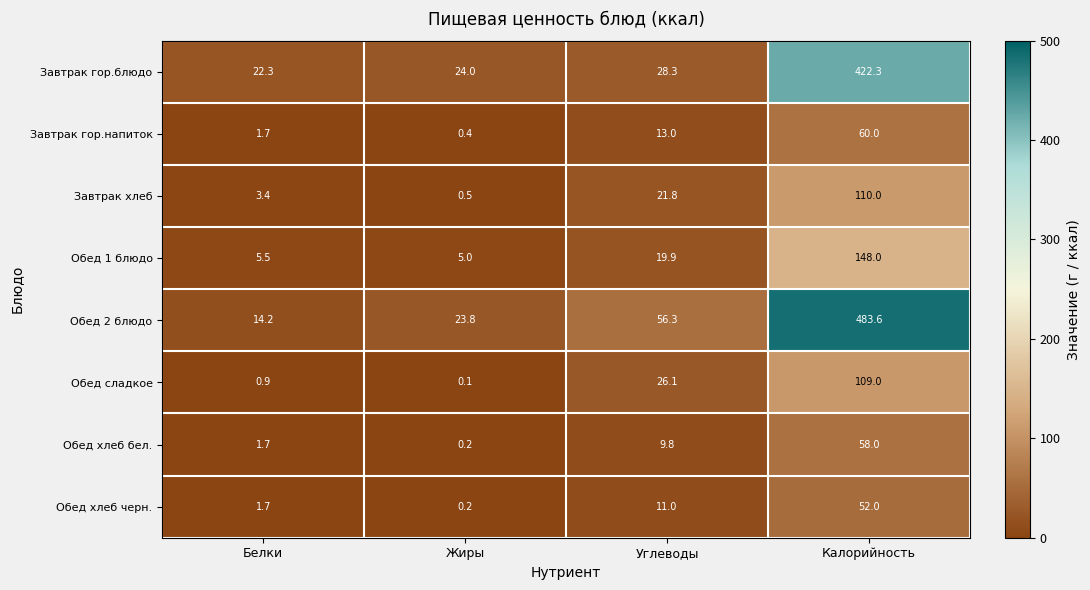

Which category has the lowest value in the Обед сладкое series?

Жиры